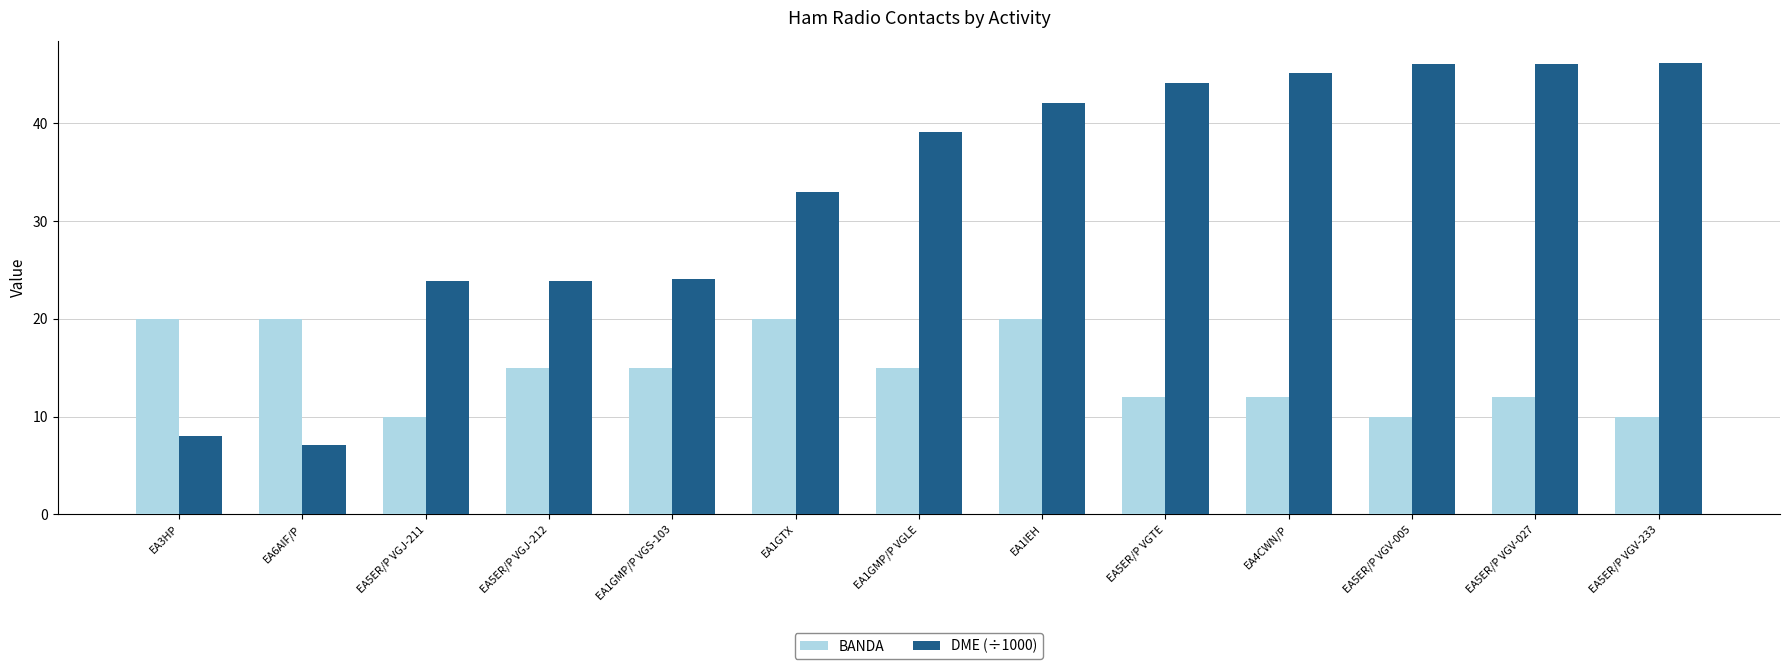

What is the value of the BANDA bar at the 10th from the left?

12.0